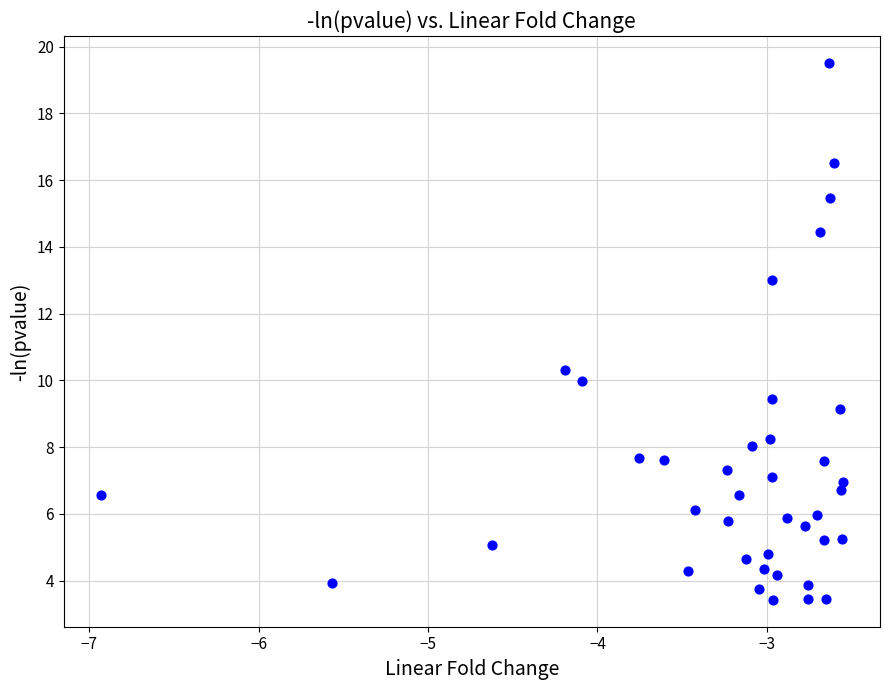

What is the range of X values (max minus min)?

4.4